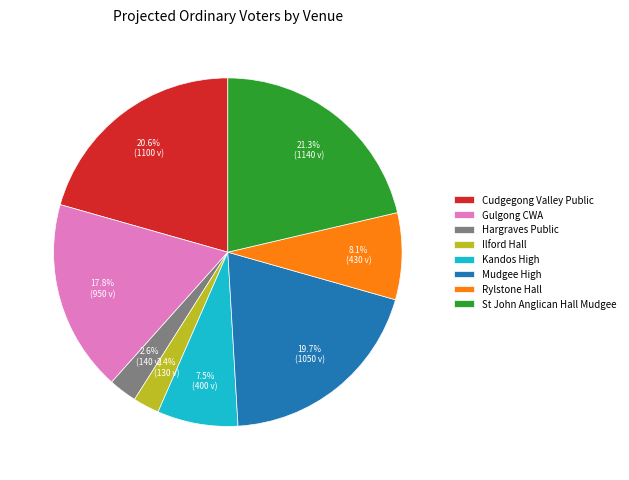

Does Mudgee High account for over 50% of the chart?

No